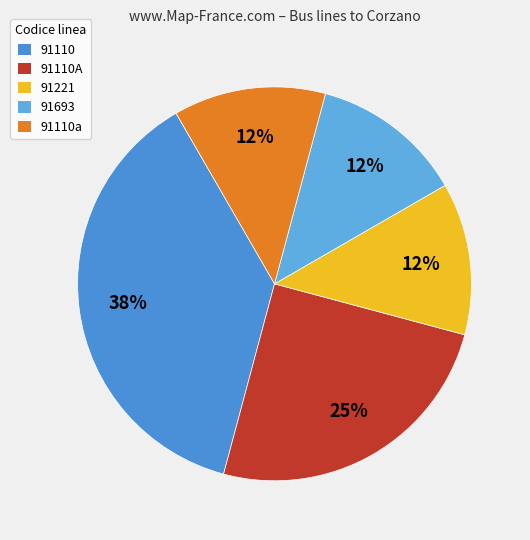

What is the largest slice in the pie chart?

91110